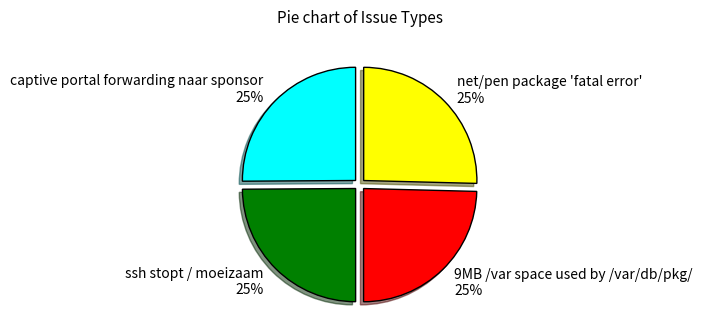

The ssh stopt / moeizaam slice represents 33% of the pie. True or false?

False